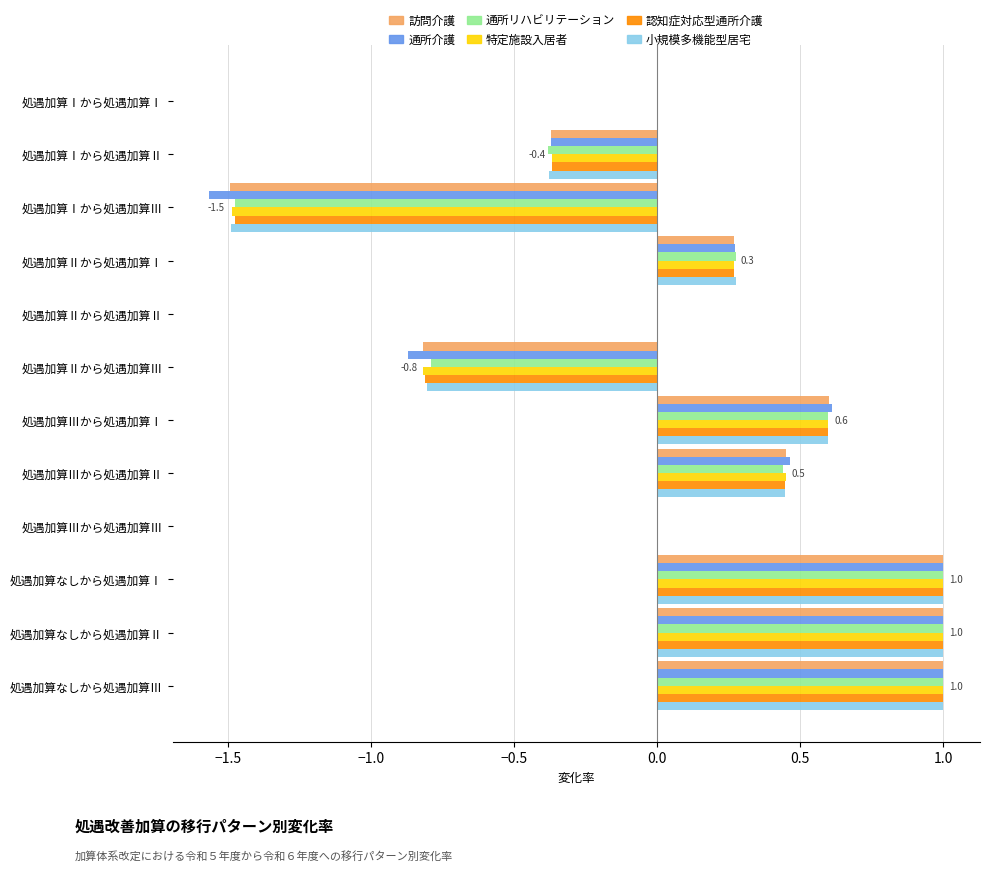

What is the sum of the 小規模多機能型居宅 values at 処遇加算Ⅰから処遇加算Ⅲ and 処遇加算Ⅰから処遇加算Ⅱ?

-1.9